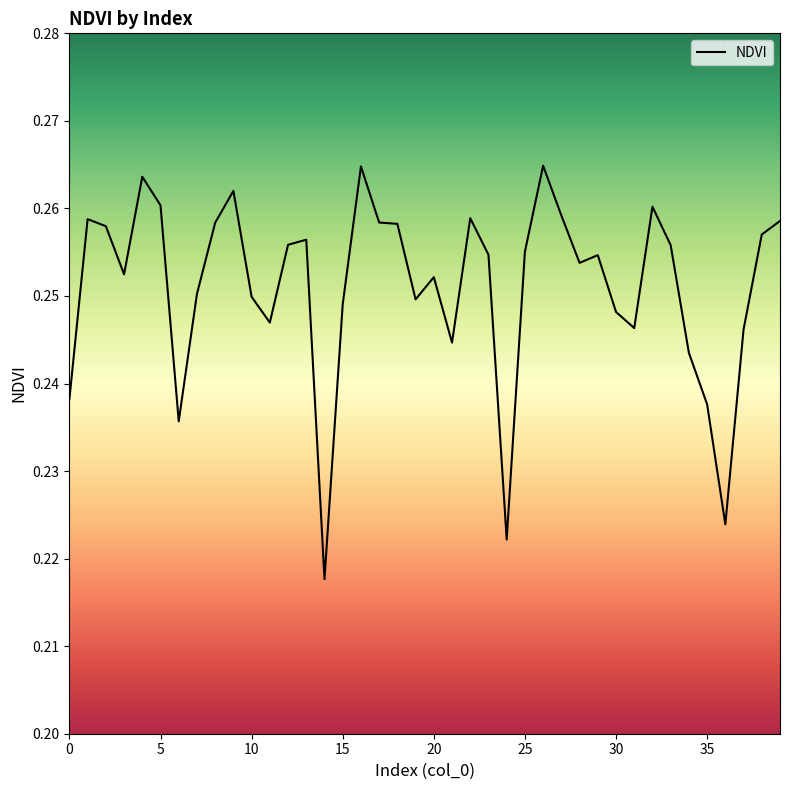

What is the average value?

0.3